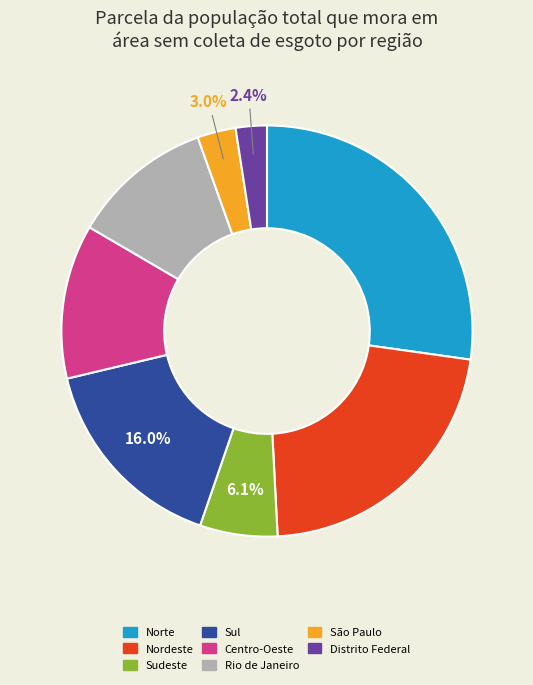

How much of the chart is everything except Sudeste?

93.9%